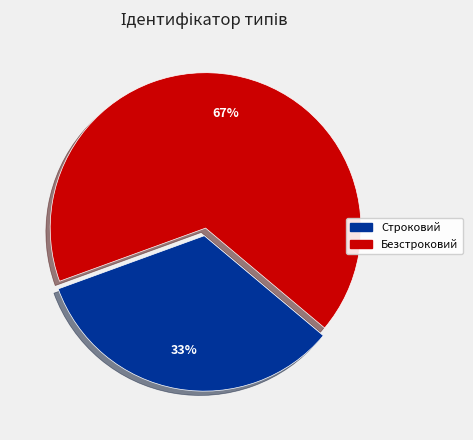

Which slice is the smallest?

Строковий